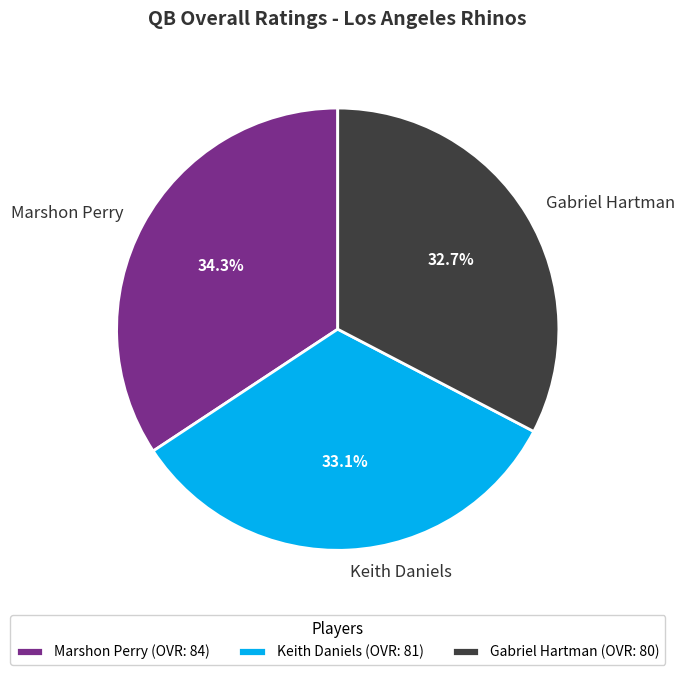

Is it true that Gabriel Hartman is 33% of the pie?

True